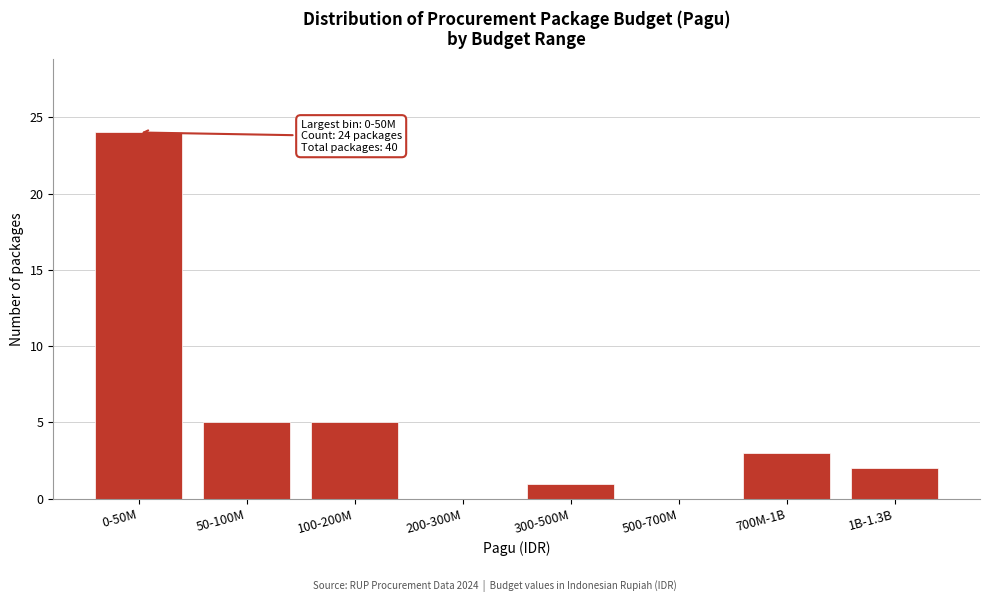

Reading right to left, what are all the values shown in this chart?

1B-1.3B=2	700M-1B=3	500-700M=0	300-500M=1	200-300M=0	100-200M=5	50-100M=5	0-50M=24